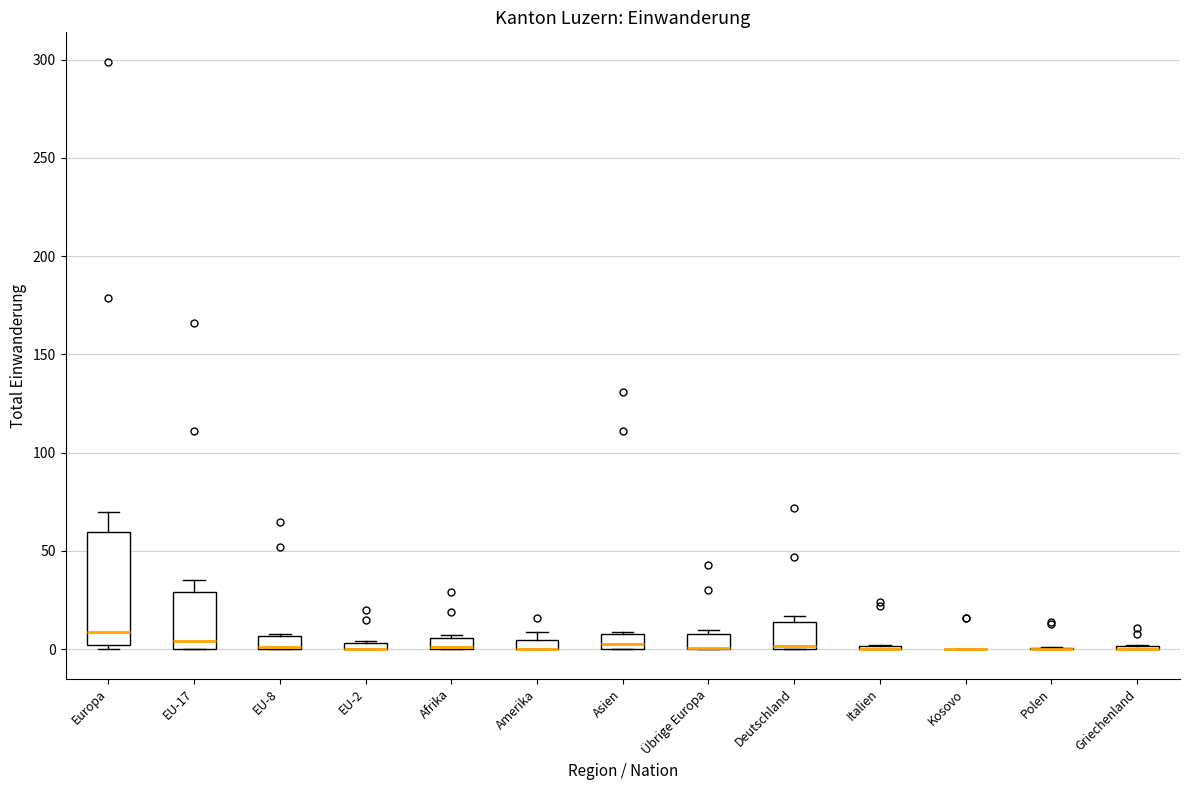

Where is the upper edge of the box for EU-8 on the y-axis? The values are not printed on the chart, so give them approximately, as read against the axis.

5